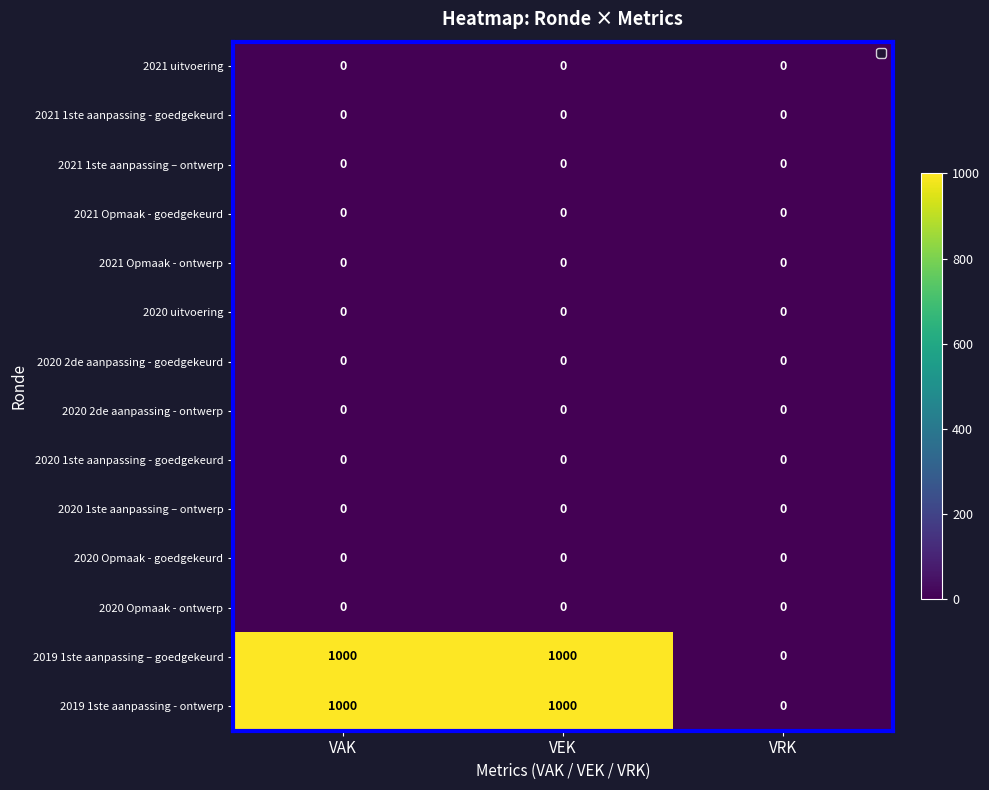

What is the total value across all series at VEK?

2000